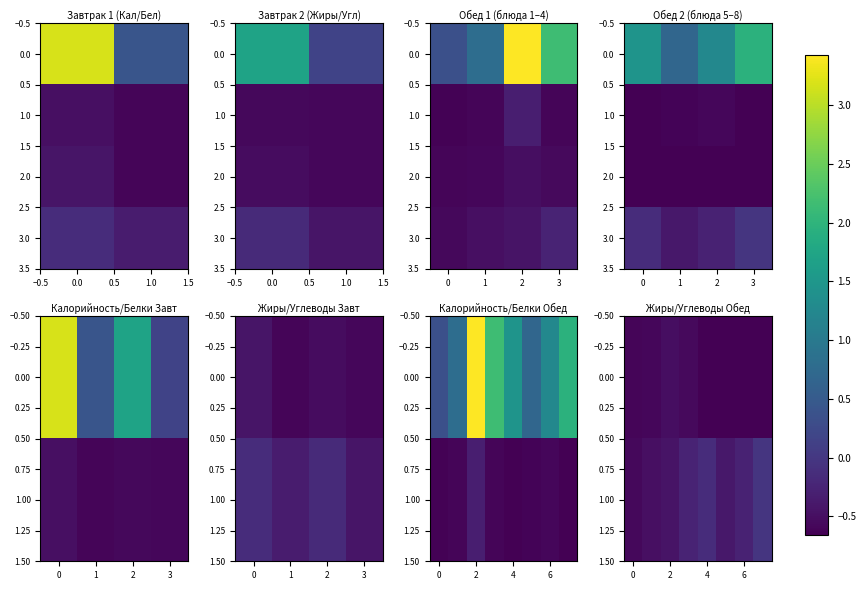

What is the greatest value displayed?

3.4